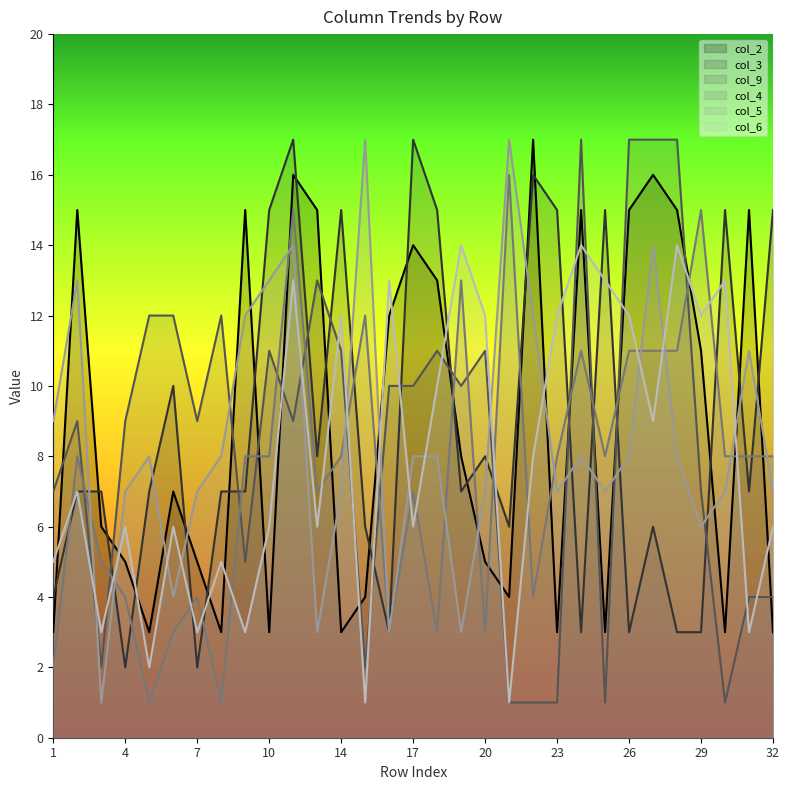

What is the lowest value of the col_4 series?

1